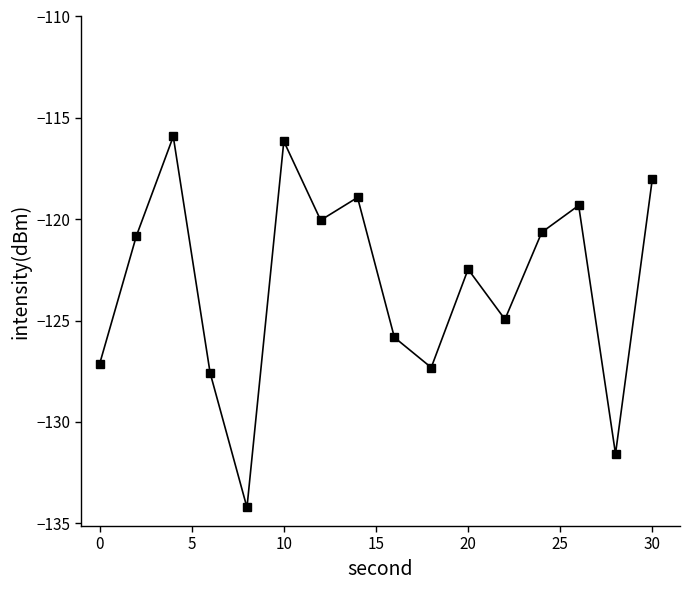

Reading left to right, what are all the values shown in this chart?

-127.1	-120.8	-115.9	-127.6	-134.2	-116.2	-120.0	-118.9	-125.8	-127.3	-122.5	-124.9	-120.6	-119.3	-131.6	-118.0